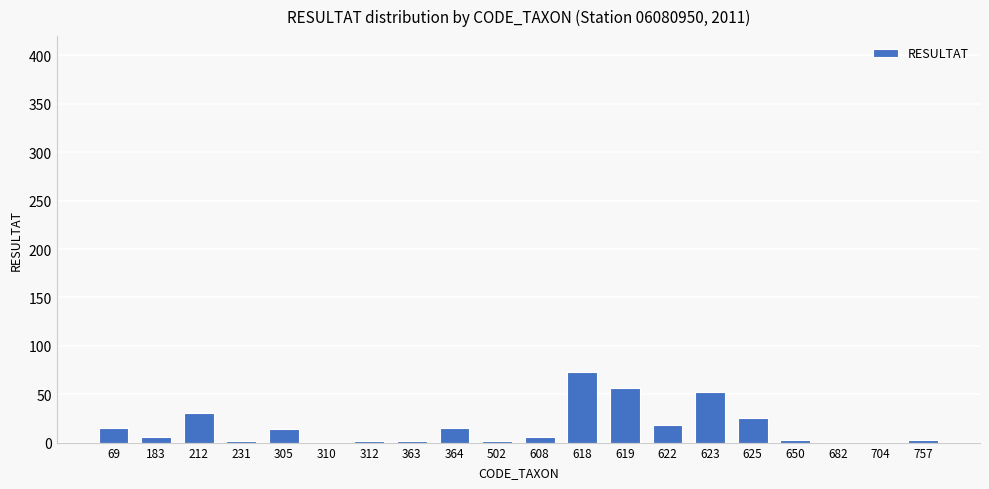

The chart shows a value of 3 at 757. True or false?

True